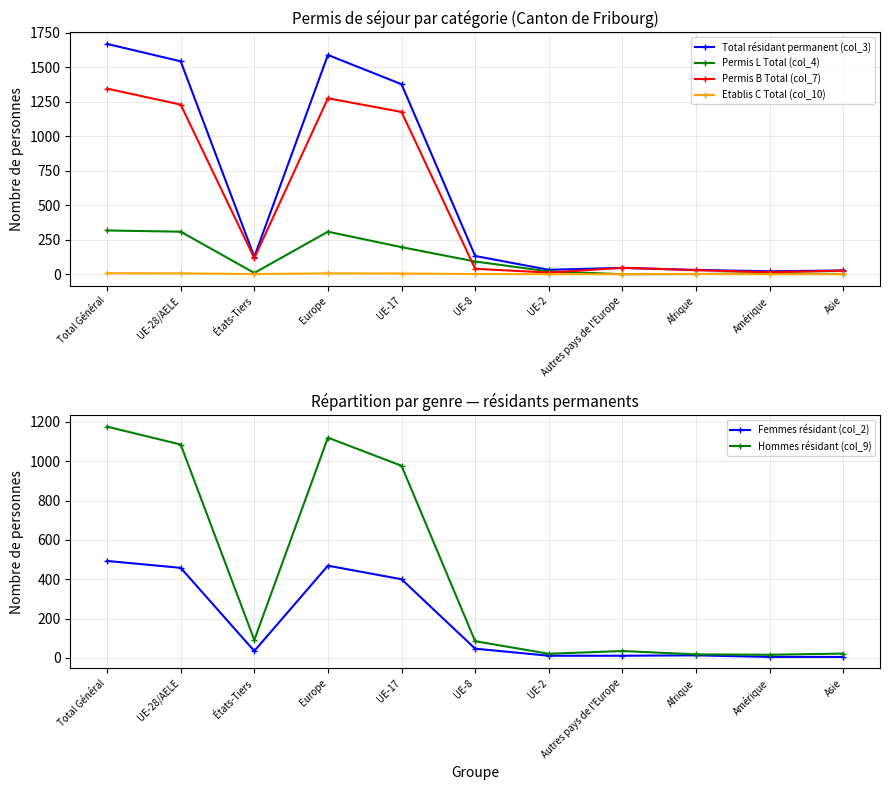

Which has a higher value, Europe or États-Tiers?

Europe